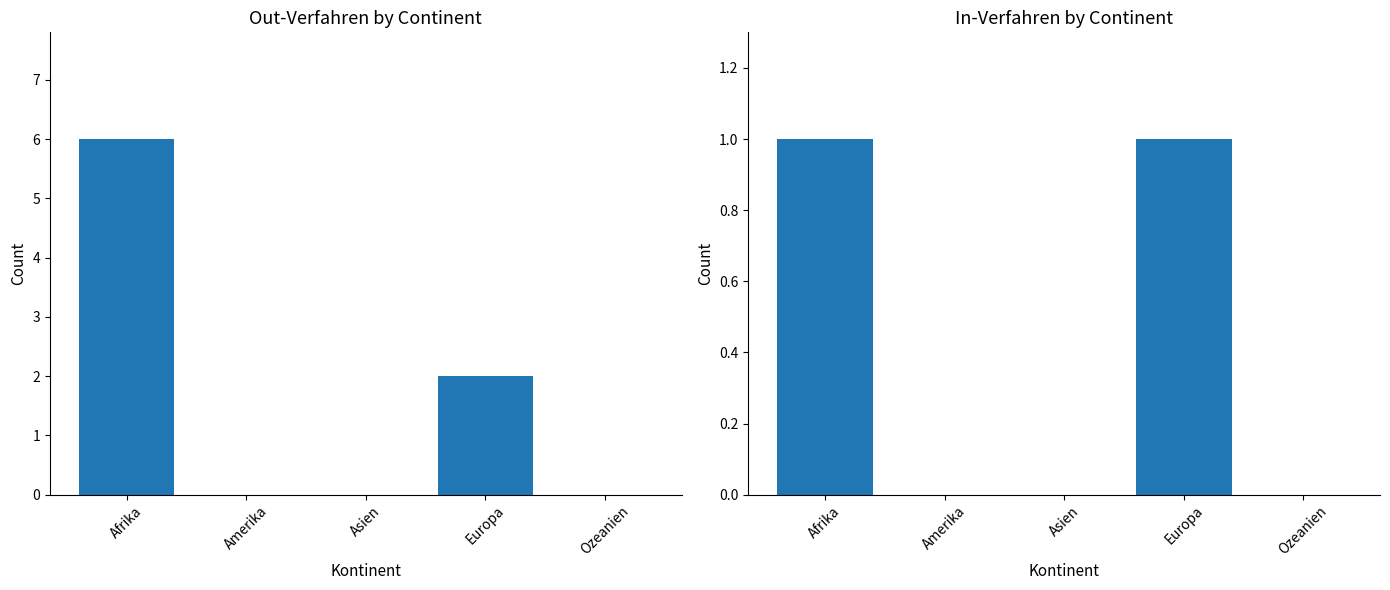

Count the Out-Verfahren values in the range 0 to 2.

4